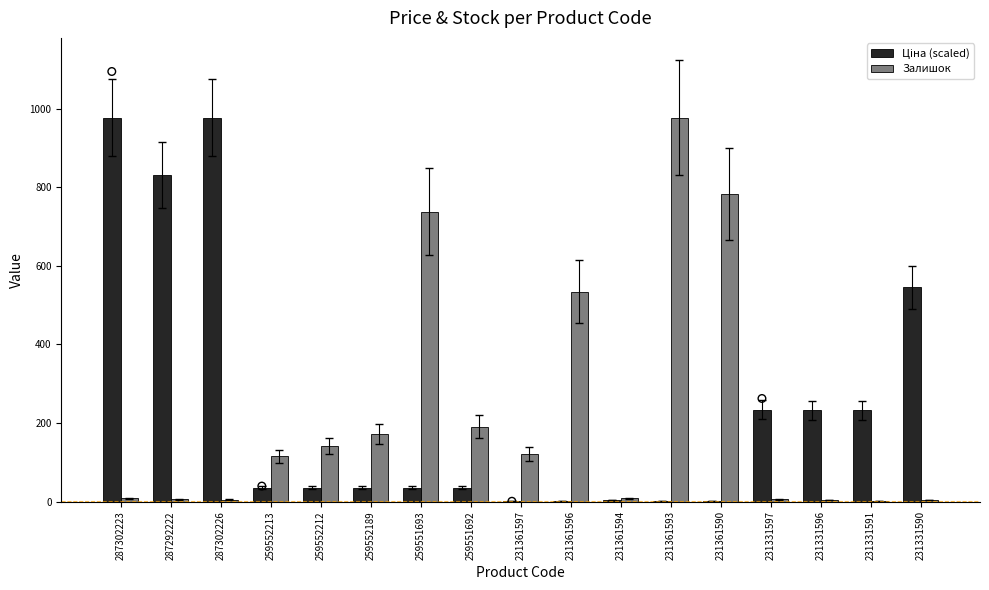

Which series has the largest total across all categories?

Ціна (scaled)